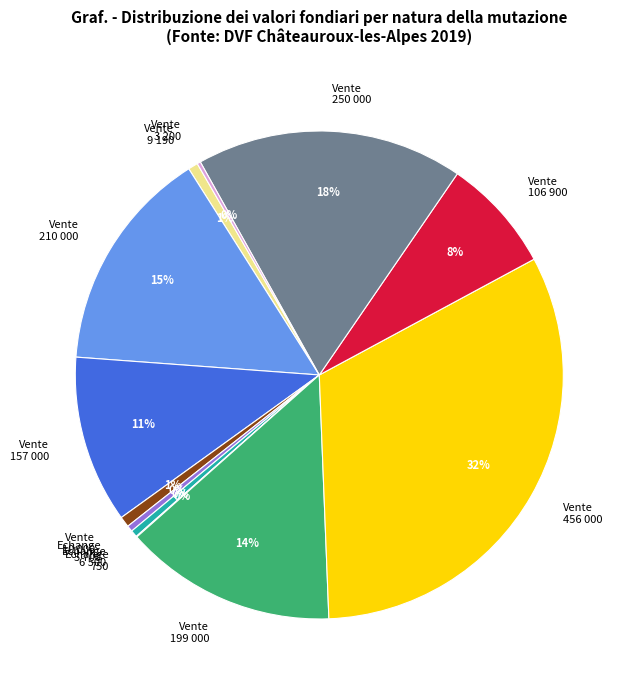

What is the largest slice in the pie chart?

Vente 456 000